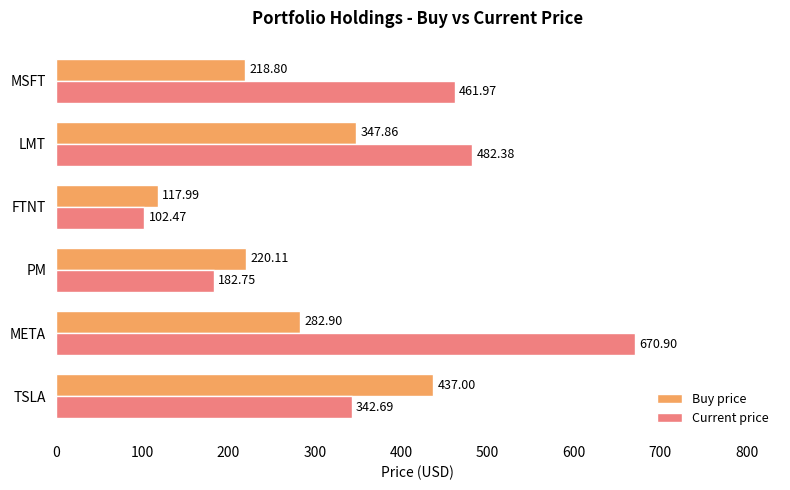

Between FTNT and LMT, which series saw the biggest shift?

Current price